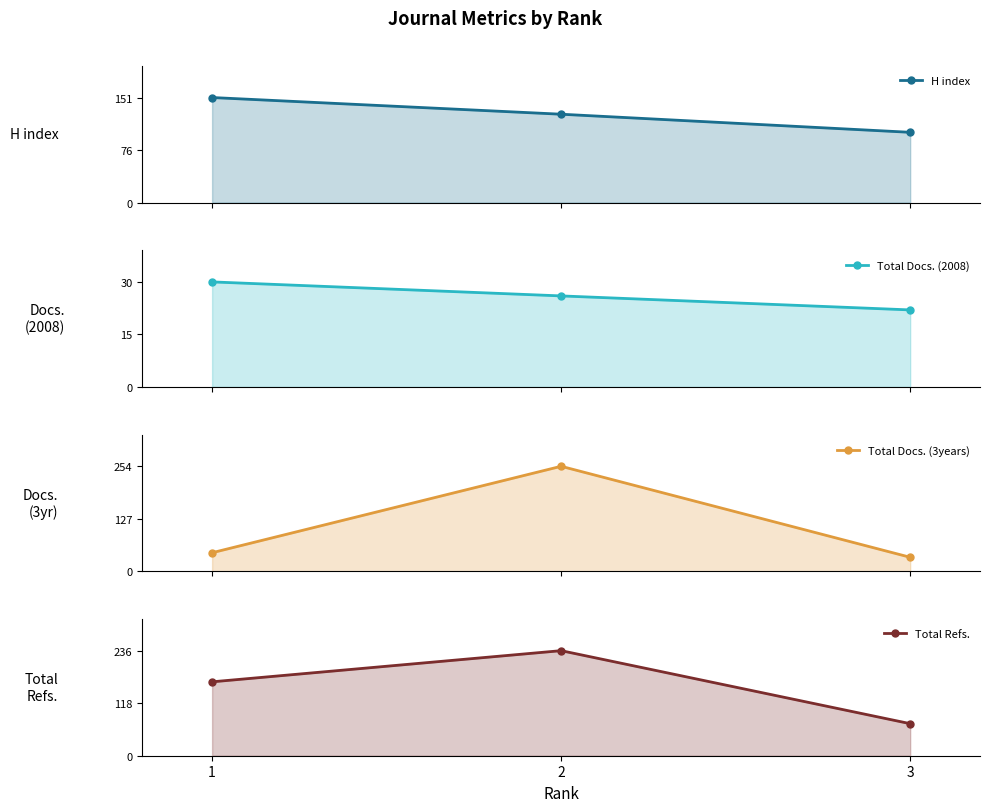

The value of H index at 3 is 101. True or false?

True